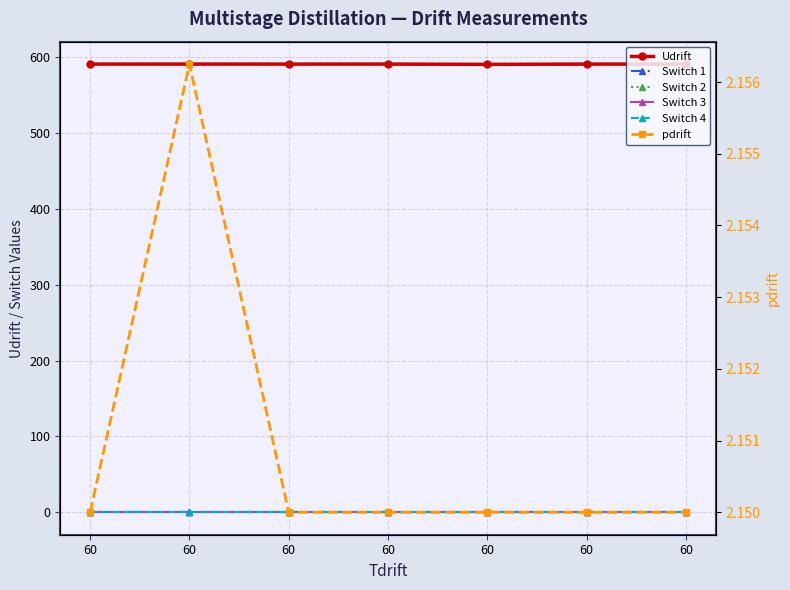

True or false: Switch 3 and pdrift intersect in this chart.

False